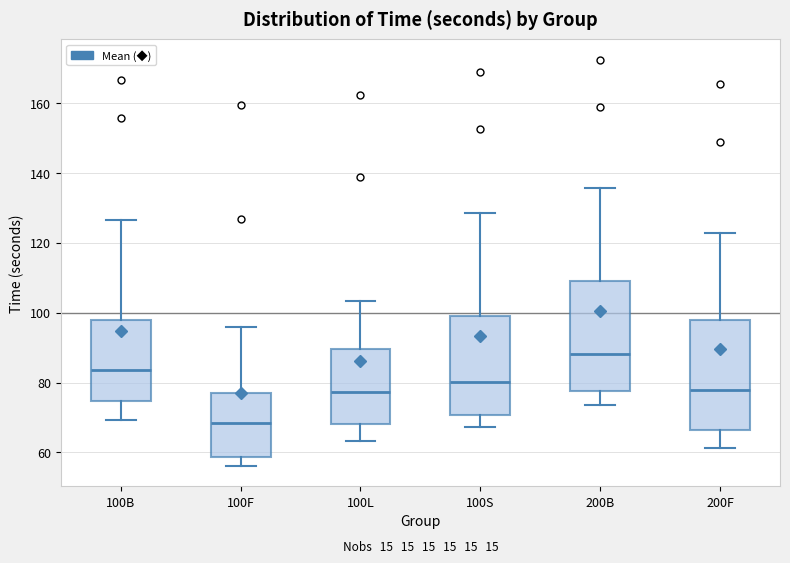

Where does the upper whisker of the box for 100S end on the y-axis? The values are not printed on the chart, so give them approximately, as read against the axis.

128